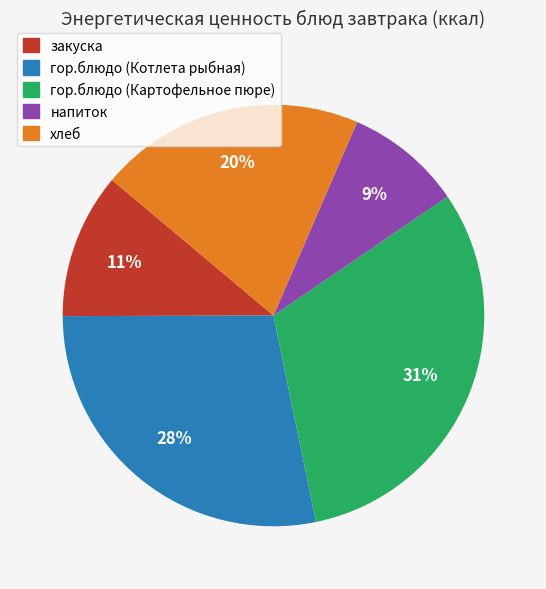

Approximately how many times larger is the value at гор.блюдо (Котлета рыбная) compared to напиток?

3.1